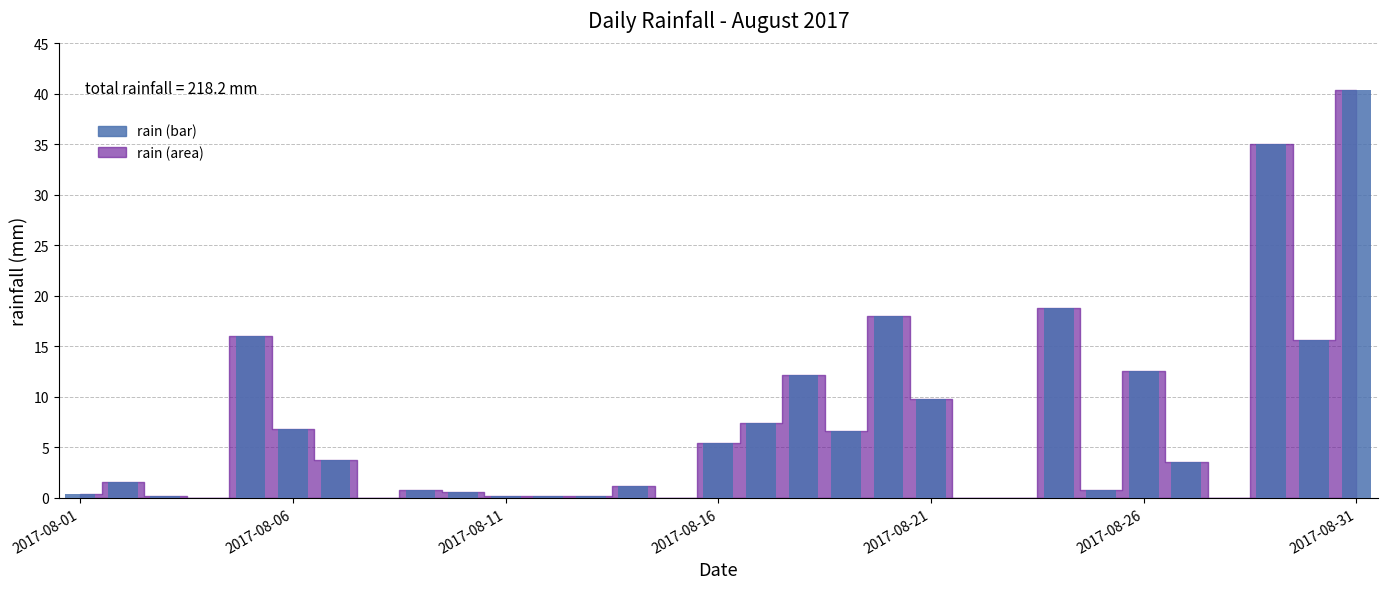

What is the greatest value displayed?

40.4